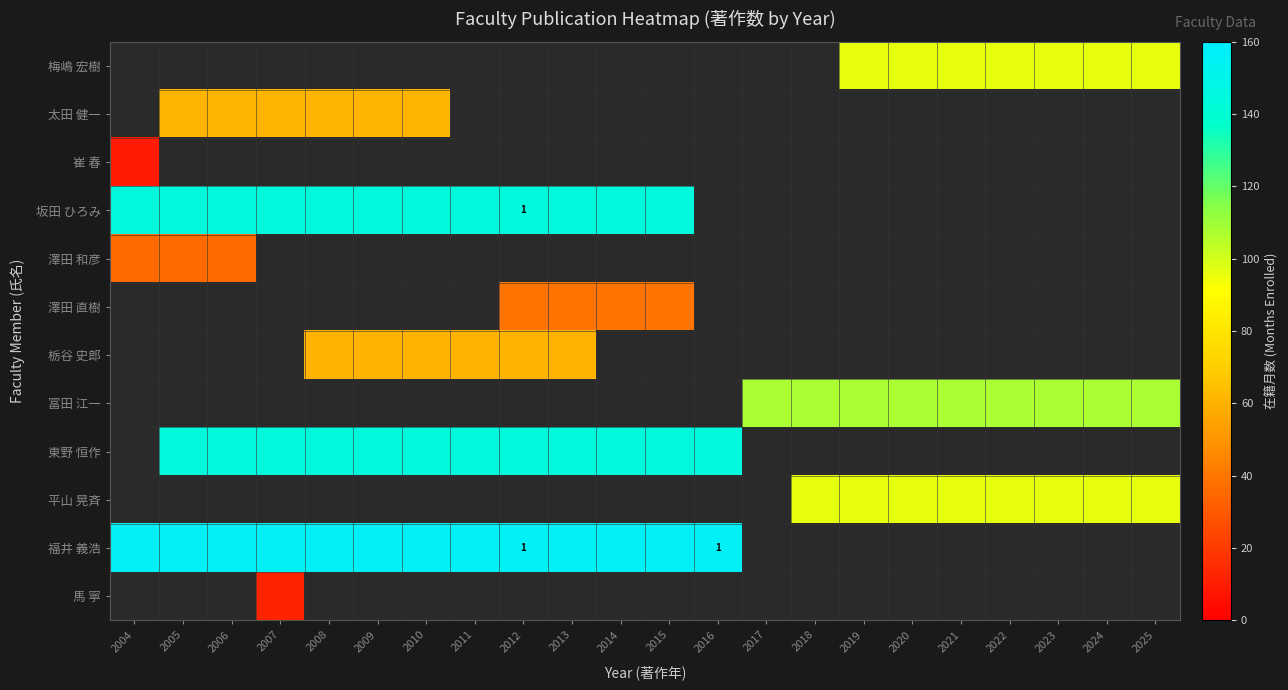

Which has a higher value, 2011 or 2005?

2005